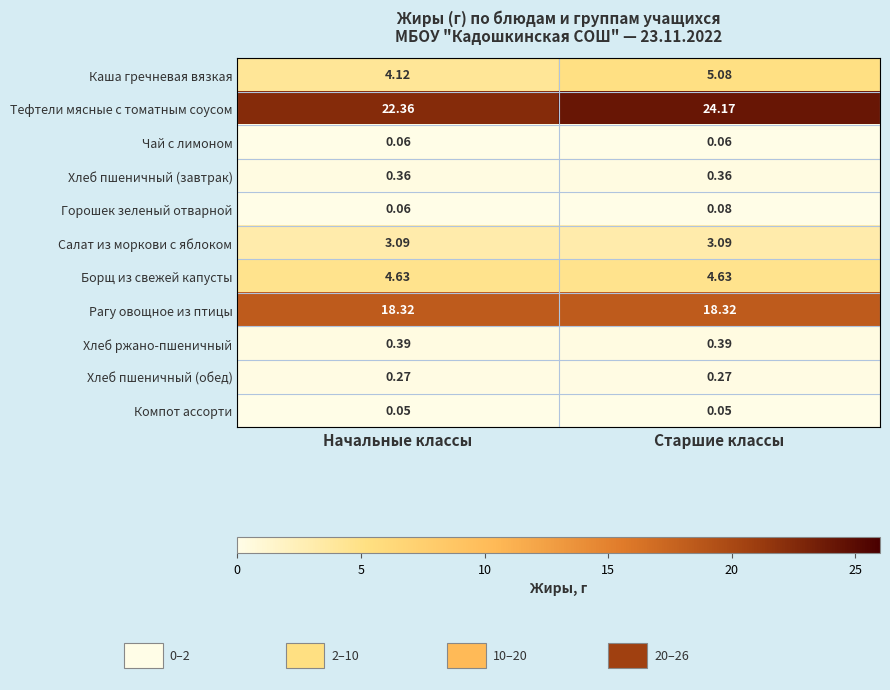

Which category has the lowest value in the Горошек зеленый отварной series?

Начальные классы